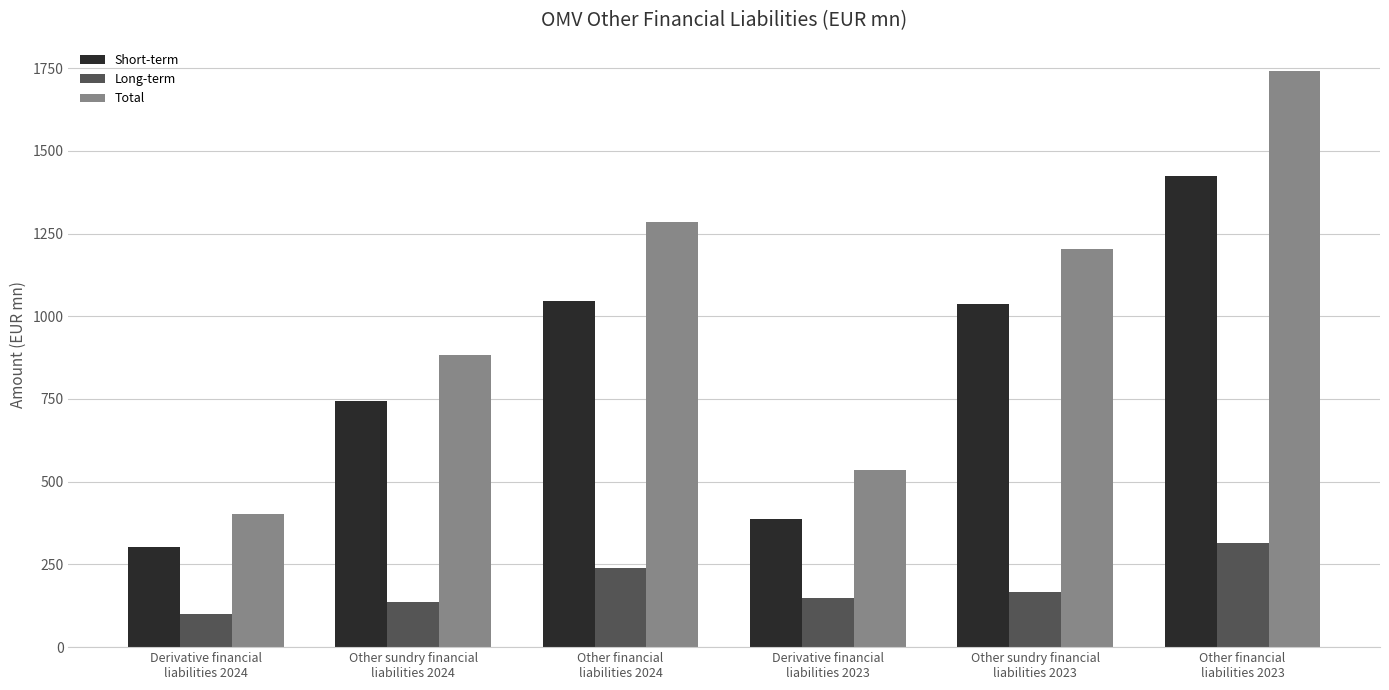

Reading left to right, extract all data points from this chart.

Short-term: Derivative financial
liabilities 2024=302	Other sundry financial
liabilities 2024=744	Other financial
liabilities 2024=1047	Derivative financial
liabilities 2023=386	Other sundry financial
liabilities 2023=1038	Other financial
liabilities 2023=1424
Long-term: Derivative financial
liabilities 2024=100	Other sundry financial
liabilities 2024=137	Other financial
liabilities 2024=238	Derivative financial
liabilities 2023=150	Other sundry financial
liabilities 2023=166	Other financial
liabilities 2023=316
Total: Derivative financial
liabilities 2024=403	Other sundry financial
liabilities 2024=882	Other financial
liabilities 2024=1284	Derivative financial
liabilities 2023=536	Other sundry financial
liabilities 2023=1204	Other financial
liabilities 2023=1740